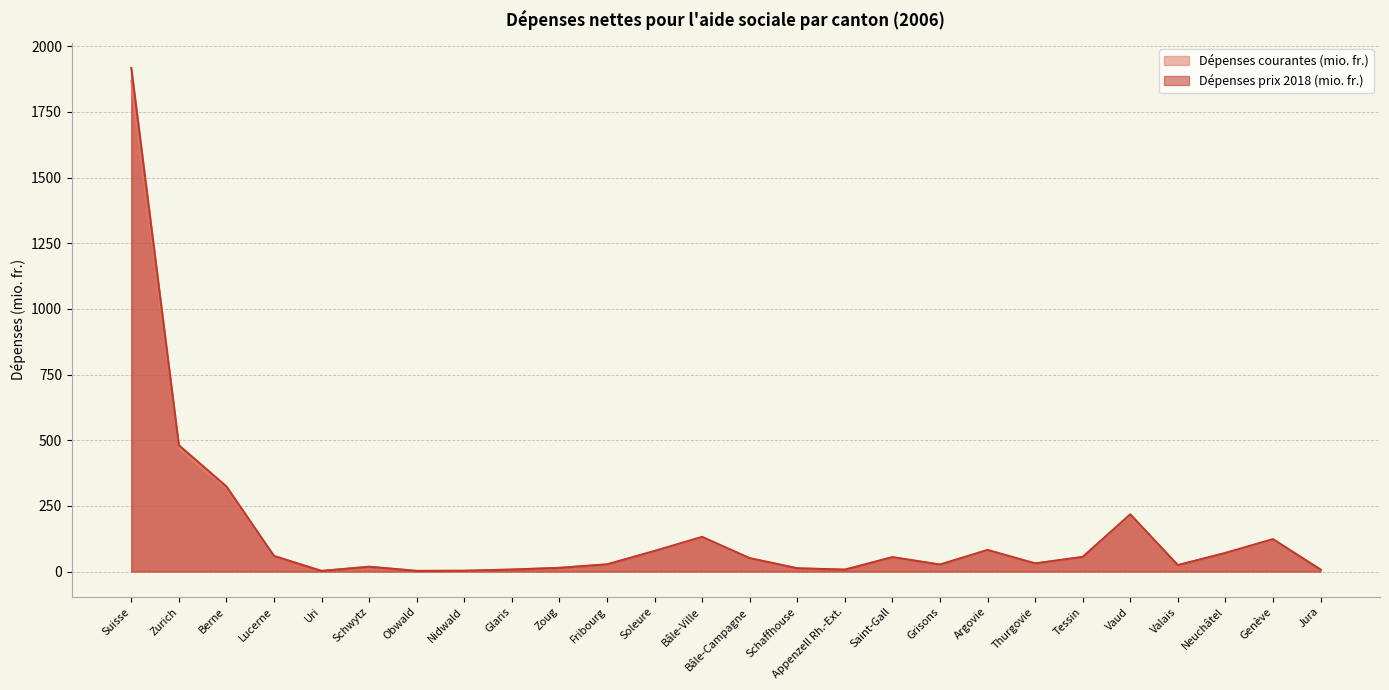

In Dépenses courantes (mio. fr.), how many points are higher than both neighbors (excluding endpoints)?

6